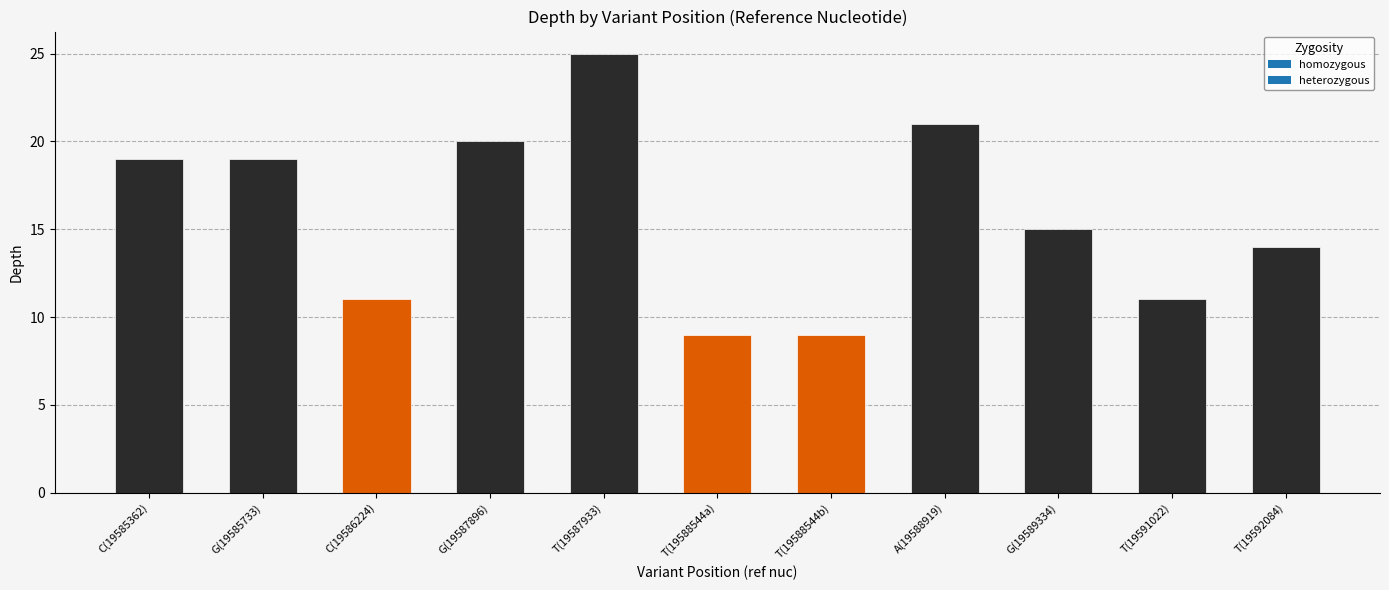

How many data points are above 15?

5